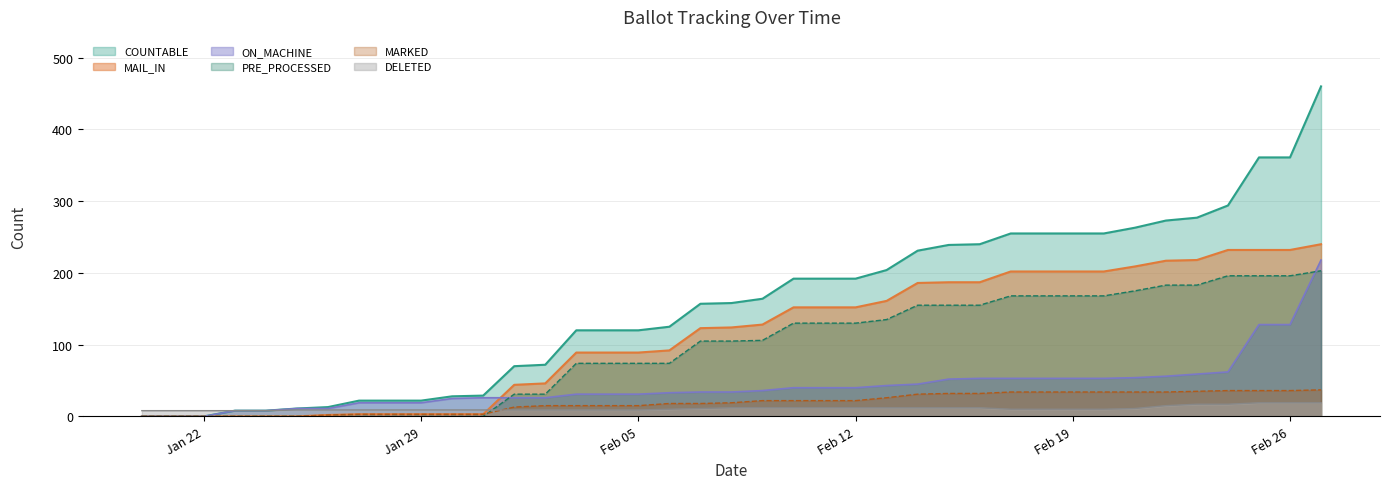

Which series changed the most between 08-Feb and 18-Feb?

COUNTABLE